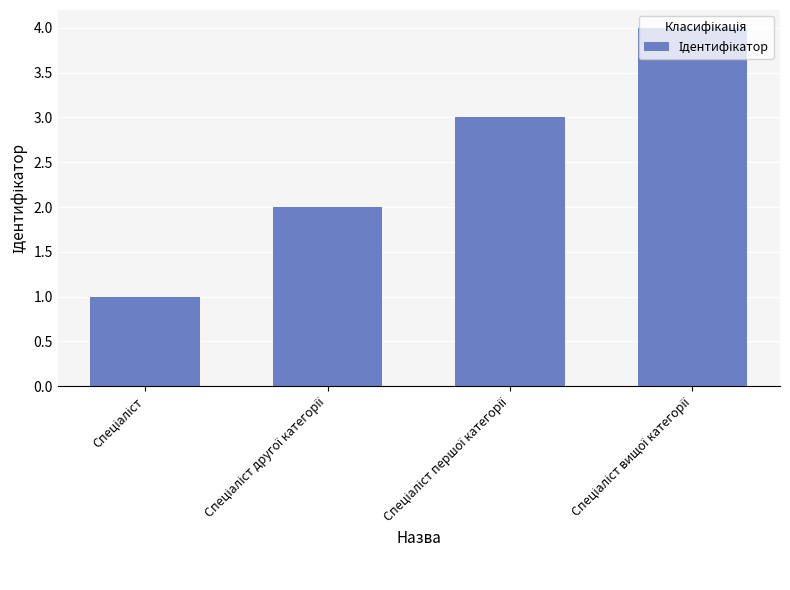

What is the difference between the second highest and minimum values?

2